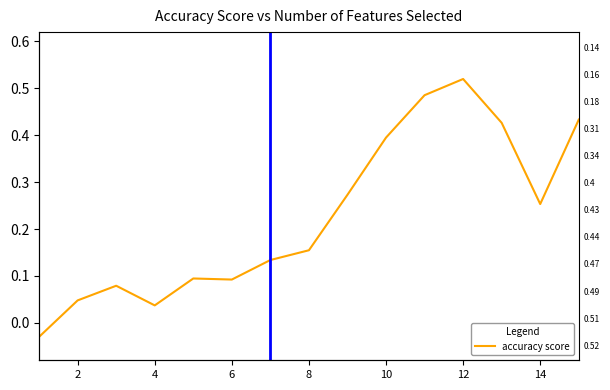

What is the change in value from 10 to 10?

+0.4